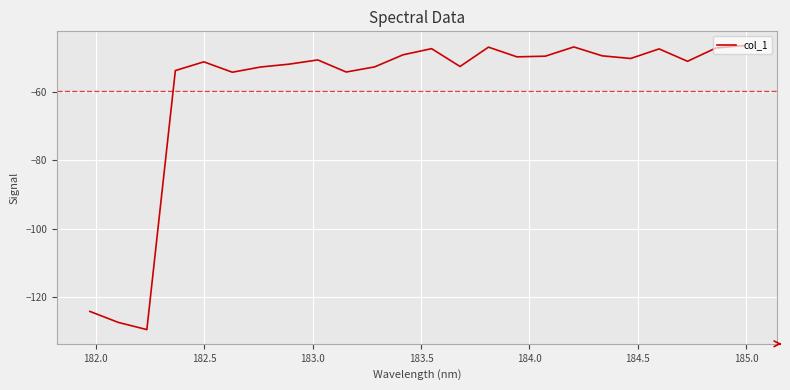

What is the average value?

-59.9